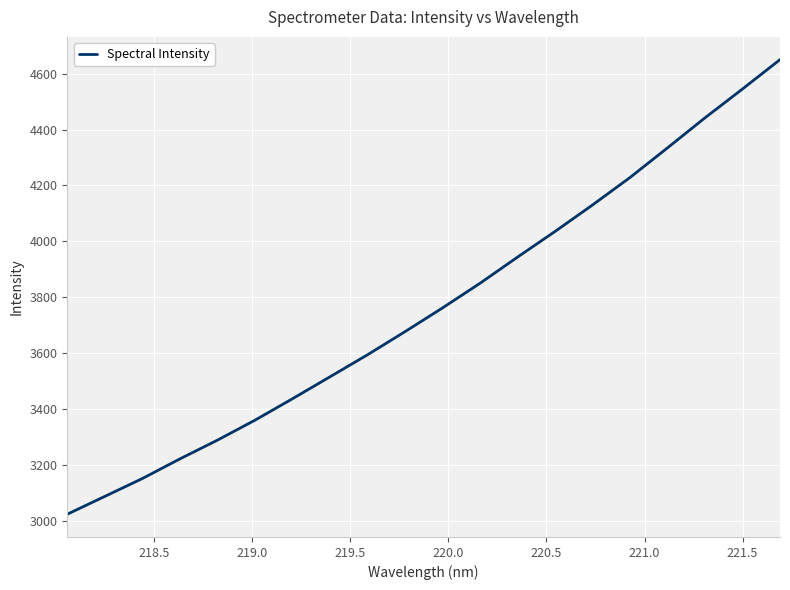

True or false: the data has more than 1 interior local peaks.

False